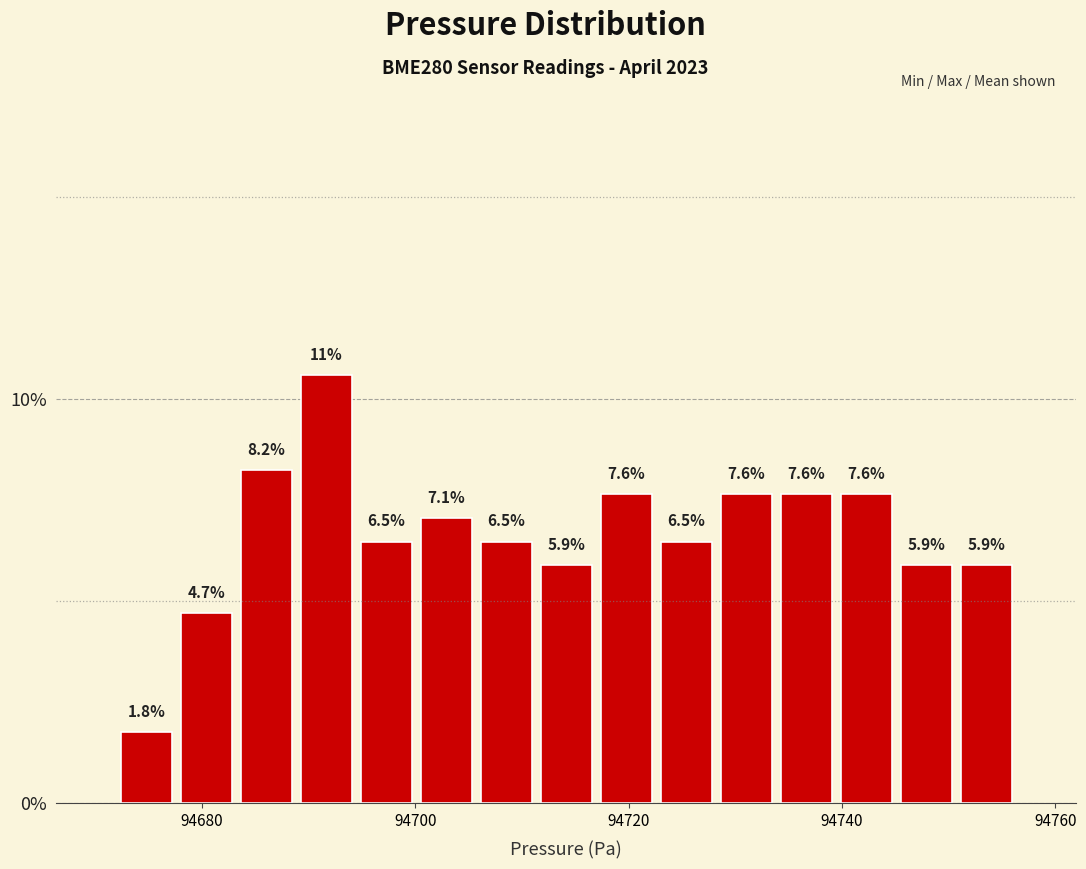

Read against the x-axis, roughly where is the centre of the tallest bar?

94692